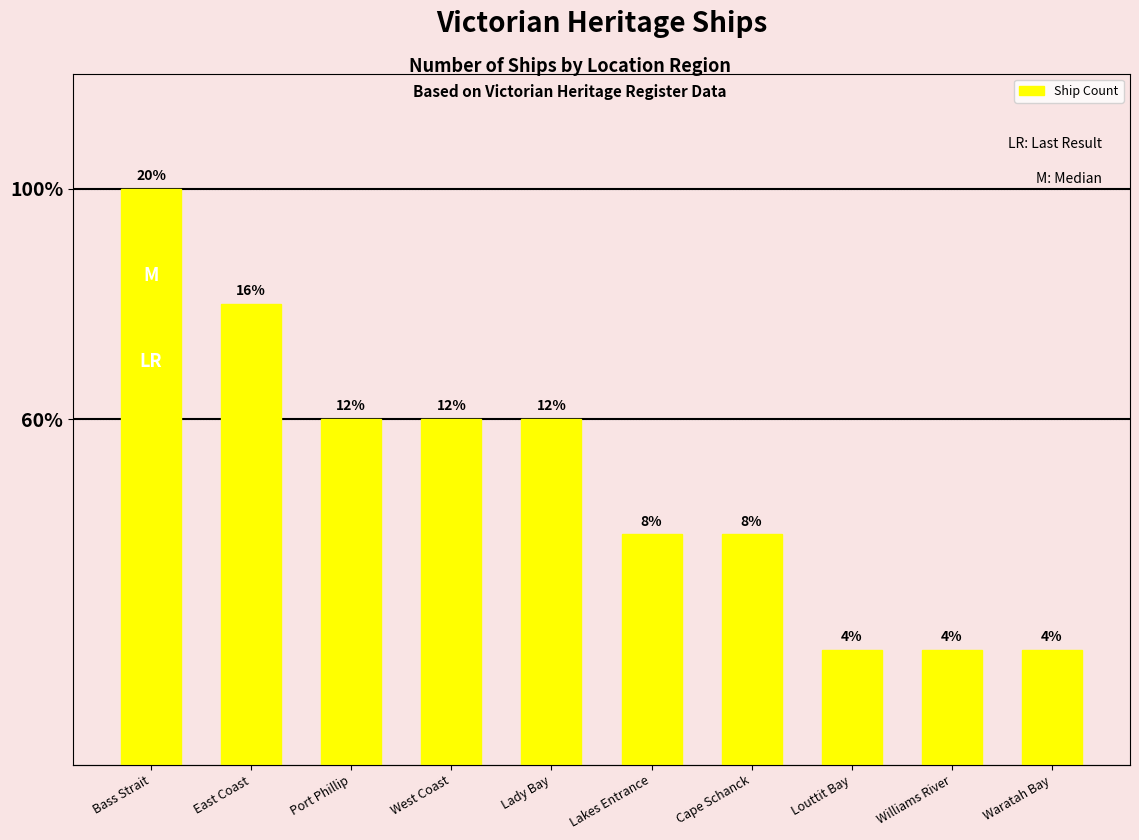

What is the change in value from Lakes Entrance to Louttit Bay?

-1